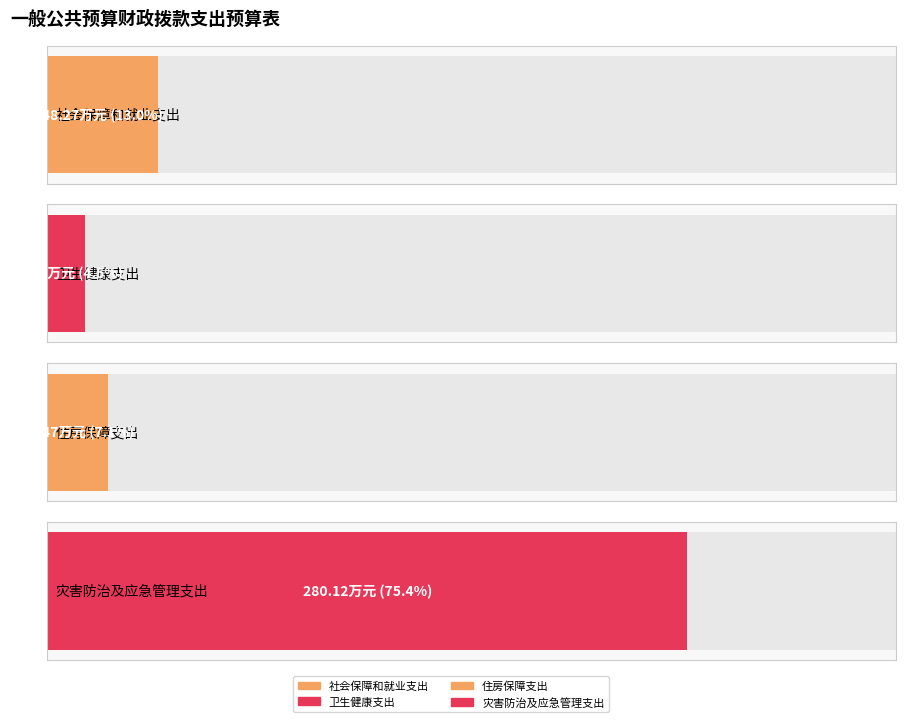

What is the minimum value shown in the chart?

16.6